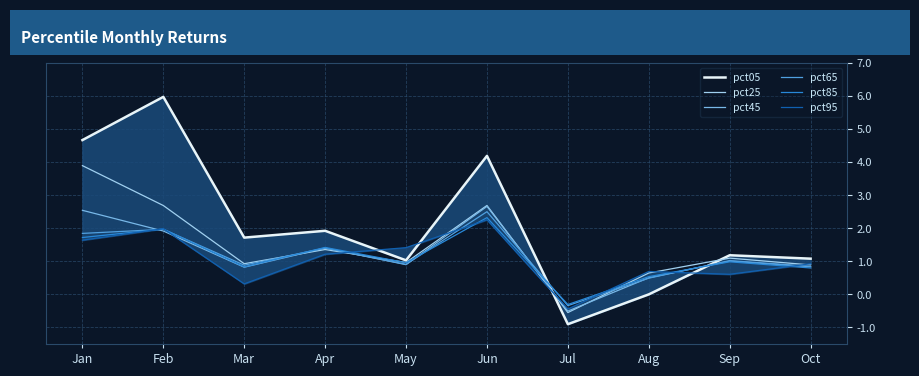

How many pct25 values are between 0 and 2?

6